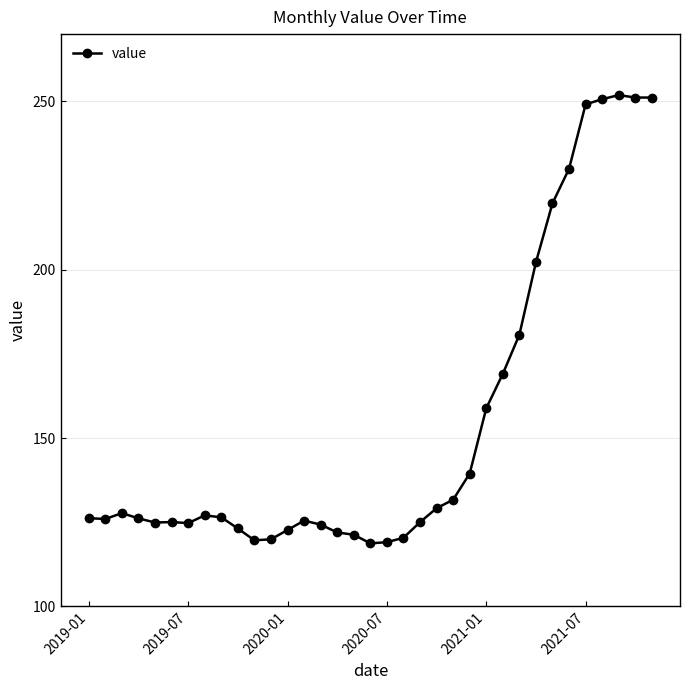

What is the difference between the maximum and minimum values?

133.2